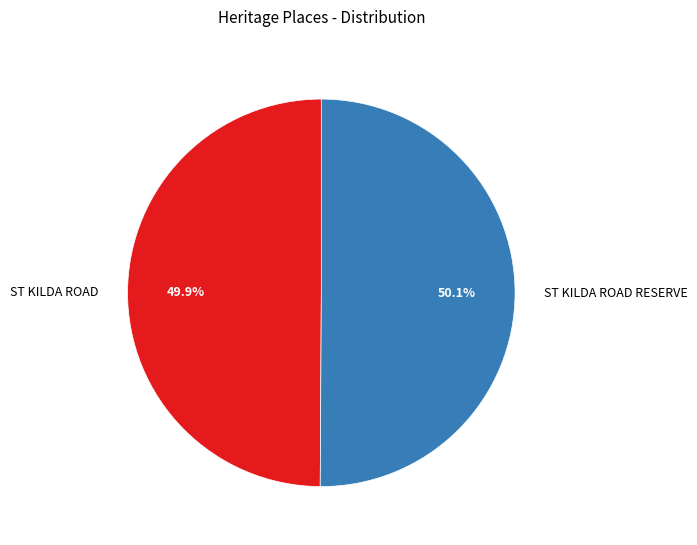

What percentage is the ST KILDA ROAD RESERVE slice, to the nearest percent?

50%